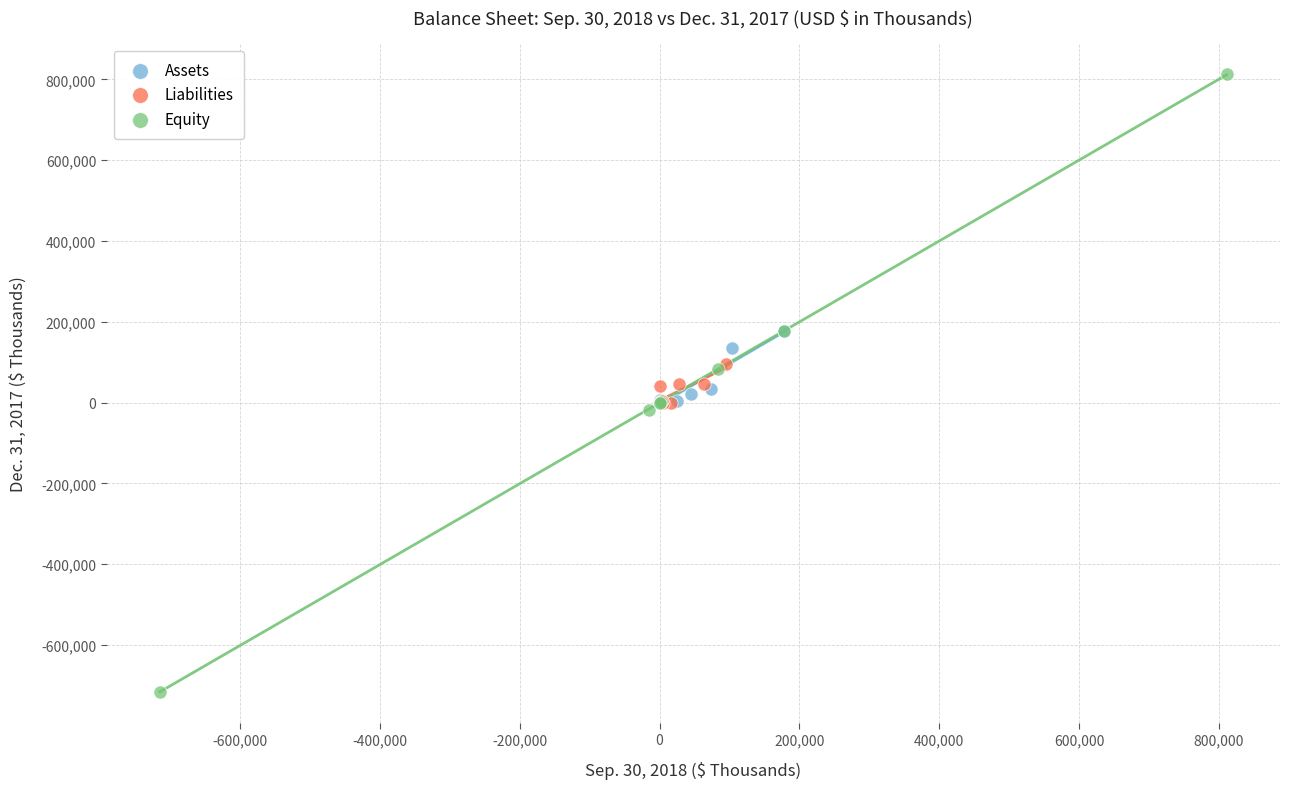

Which series reaches the minimum Y coordinate?

Equity